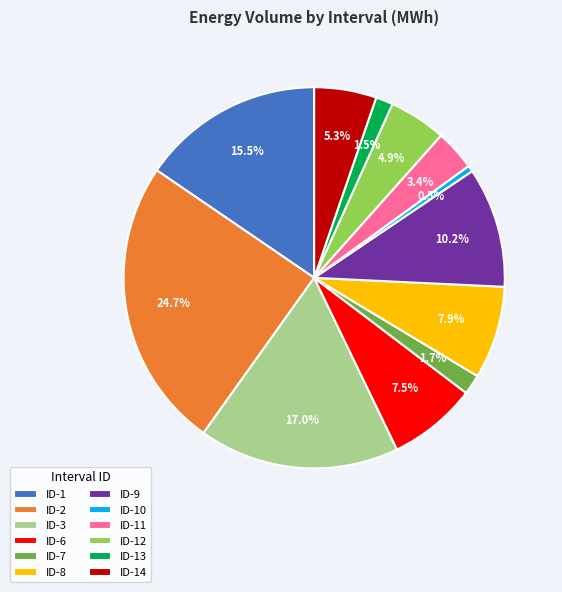

Count the number of slices in the pie.

12